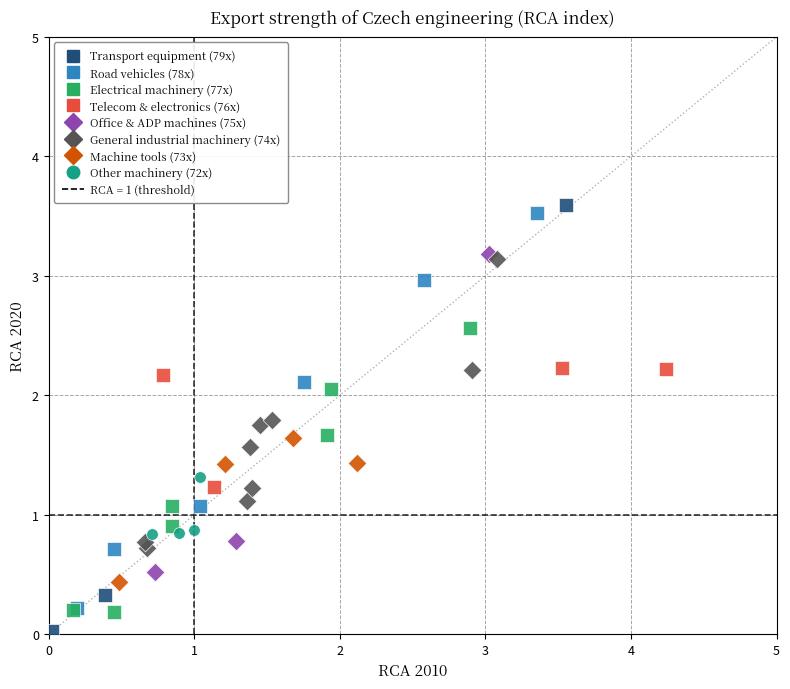

Which series has the widest spread of Y values?

Transport equipment (79x)